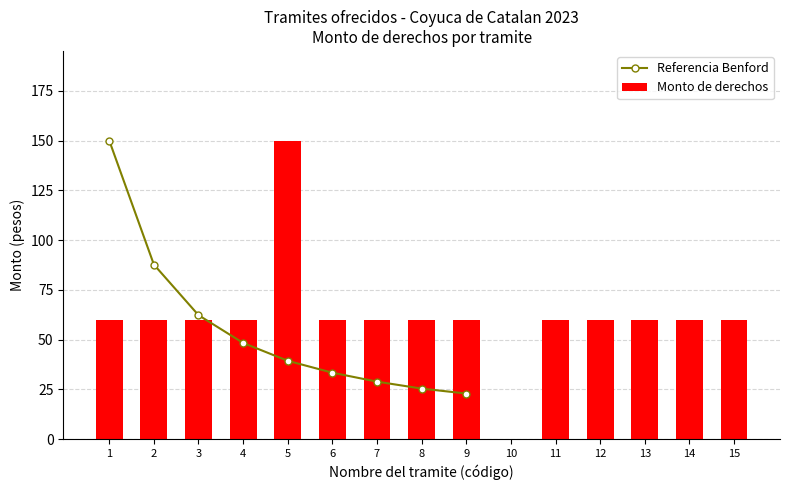

What is the maximum value for Monto de derechos?

150